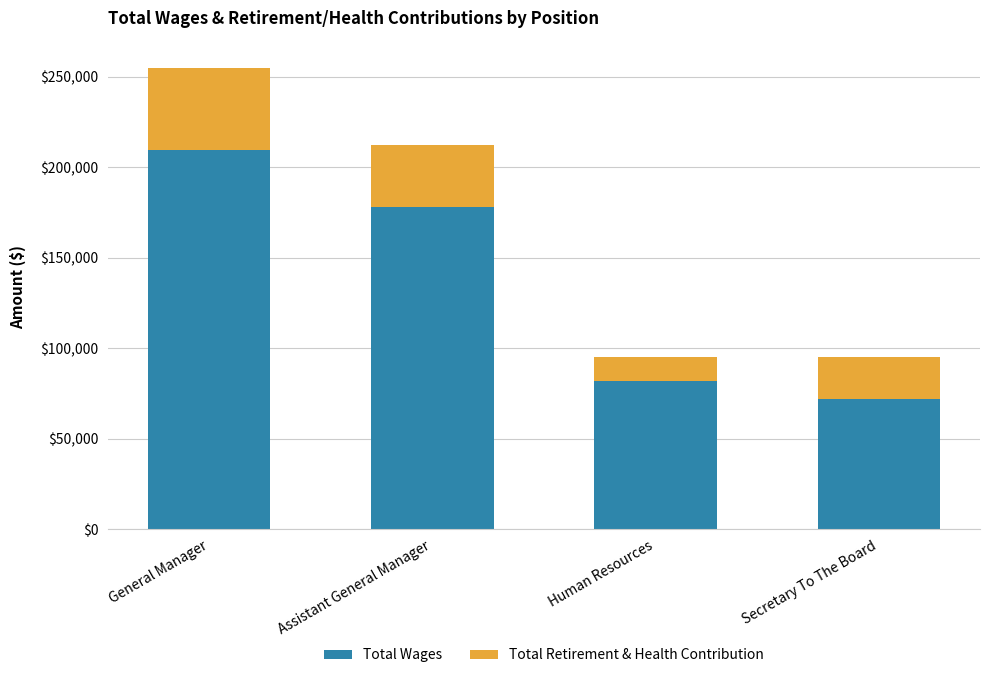

At which category is the sum across all series the highest?

General Manager